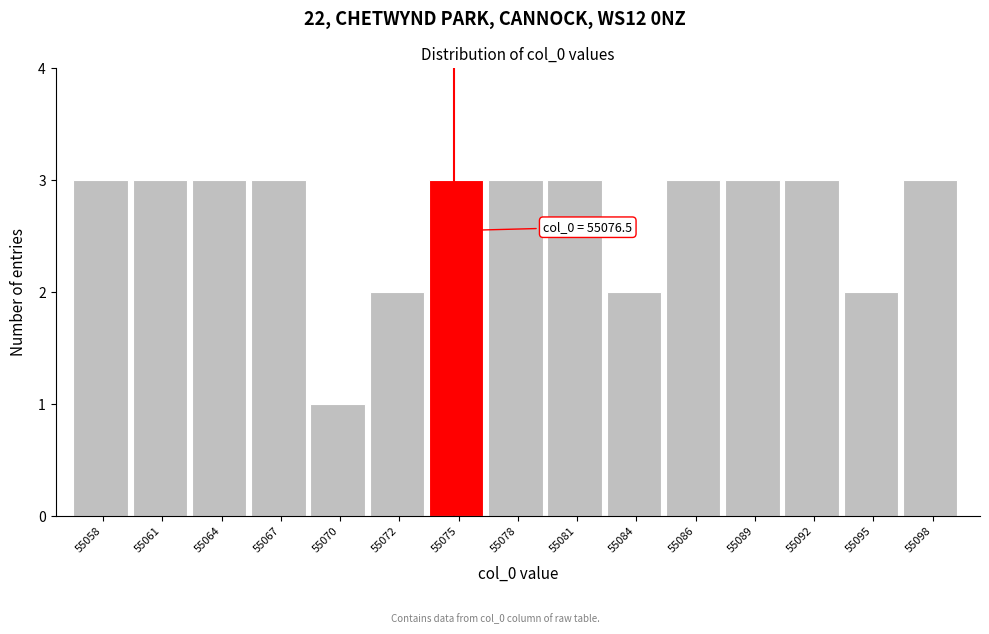

Reading left to right, transcribe all the data shown in this chart.

55058=3	55061=3	55064=3	55067=3	55070=1	55072=2	55075=3	55078=3	55081=3	55084=2	55086=3	55089=3	55092=3	55095=2	55098=3